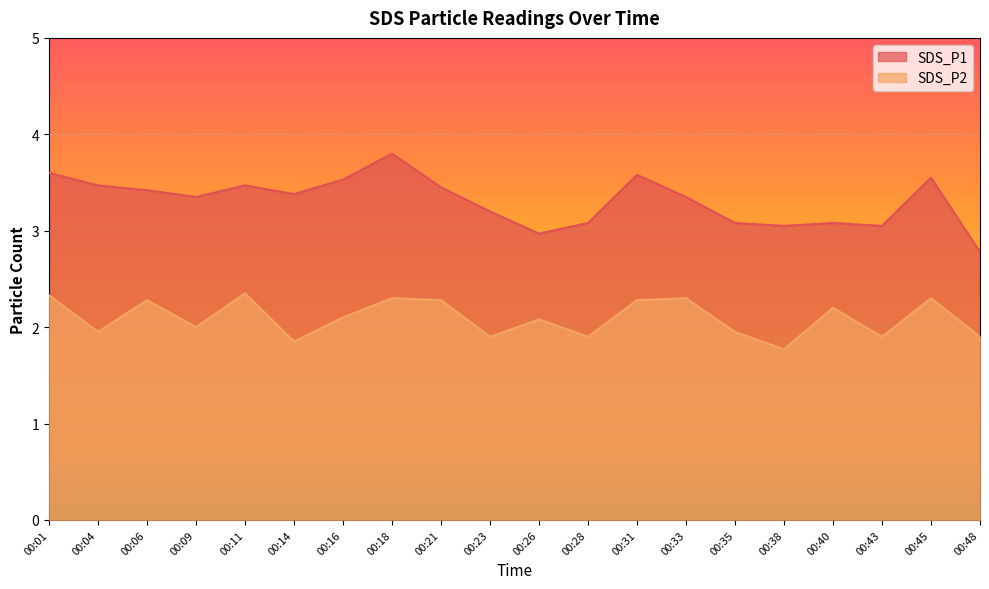

The value of SDS_P2 at 00:01 is 0.8. True or false?

False